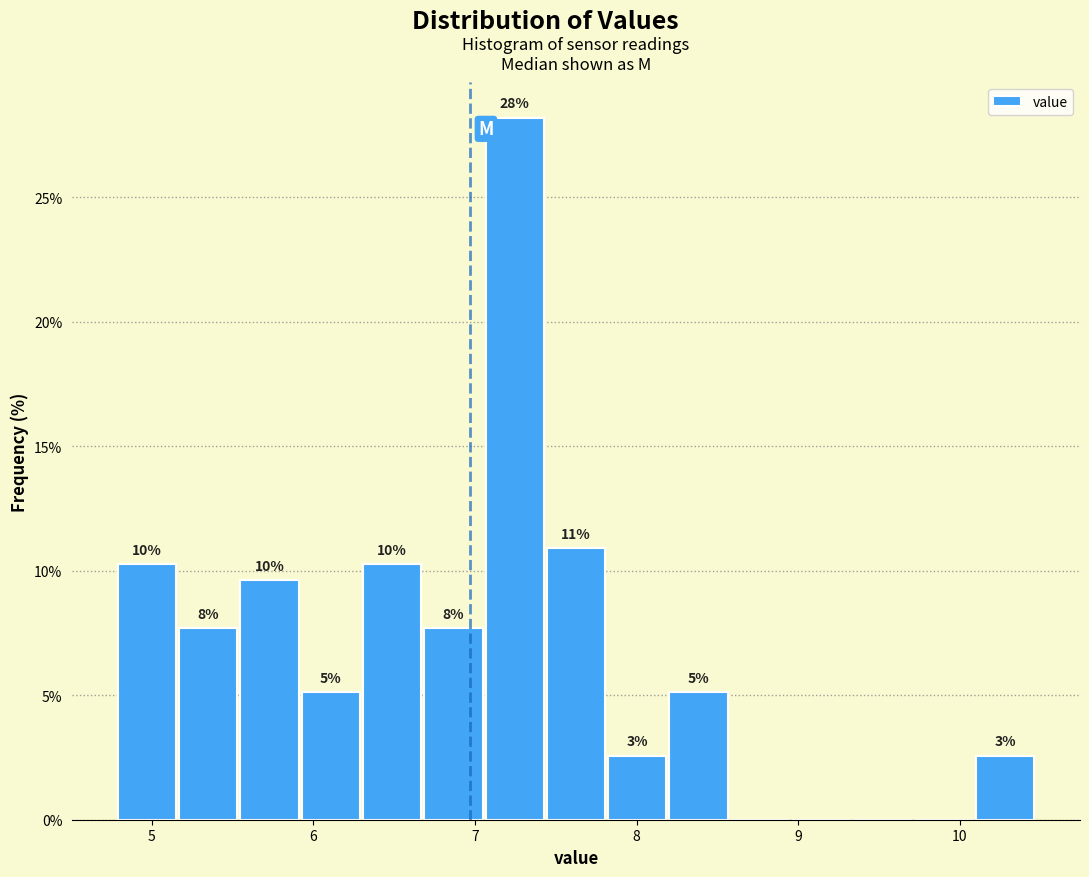

Read against the x-axis, roughly where is the centre of the tallest bar?

7.2